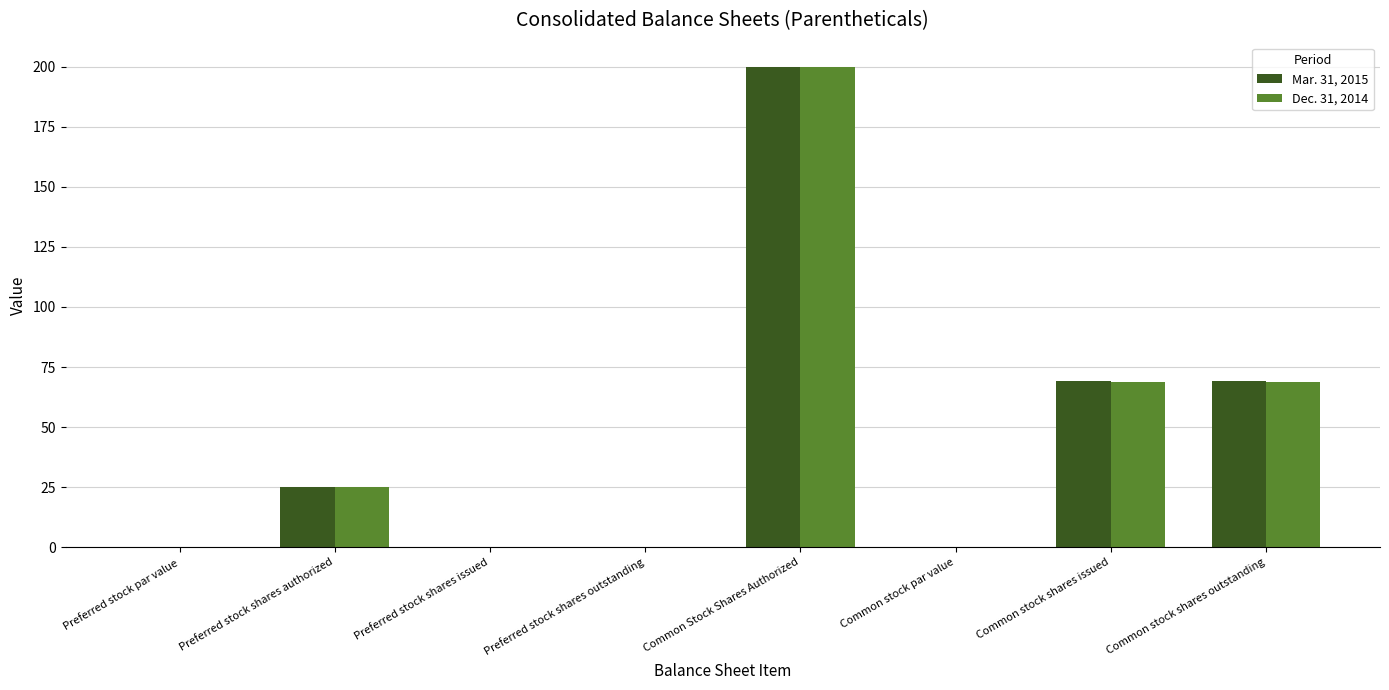

What is the total value across all series at Common Stock Shares Authorized?

400.0